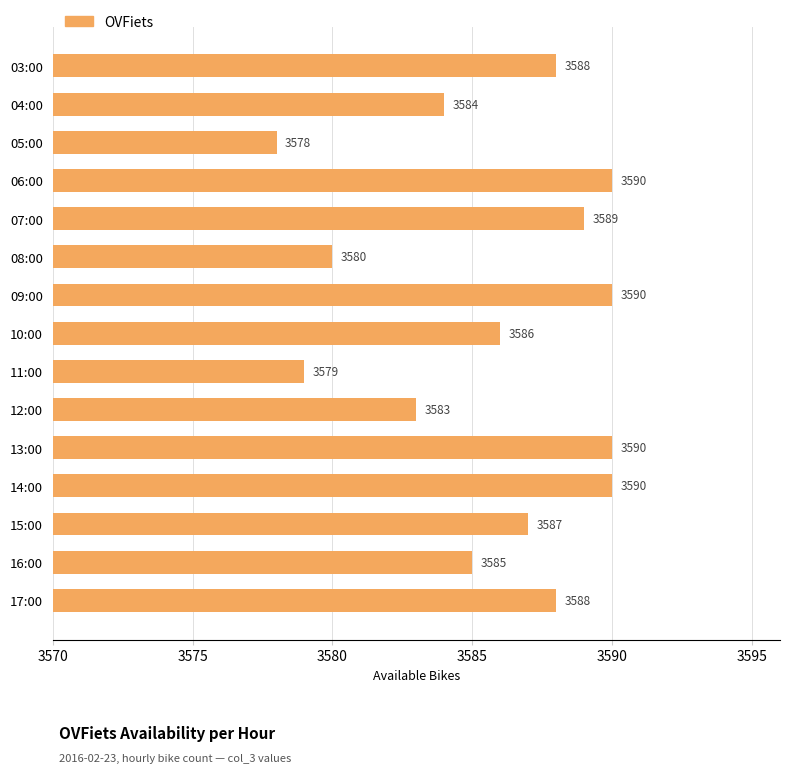

What is the label of the 13th bar from the top?

15:00